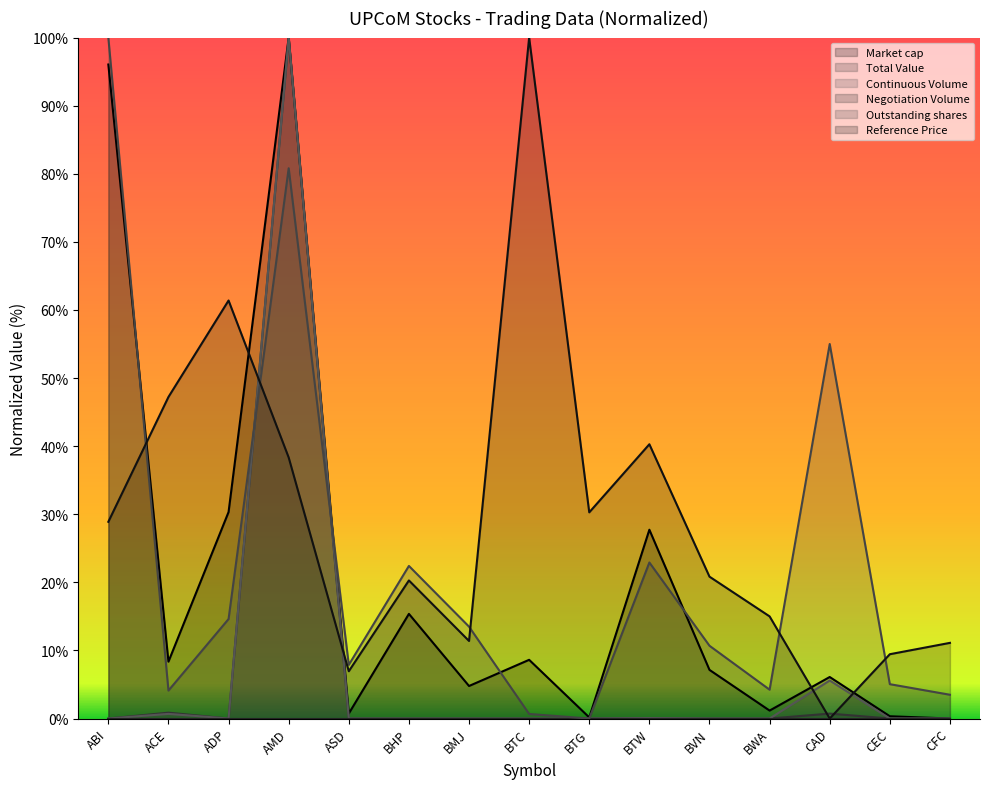

What is the sum of all Market cap values?

306.9